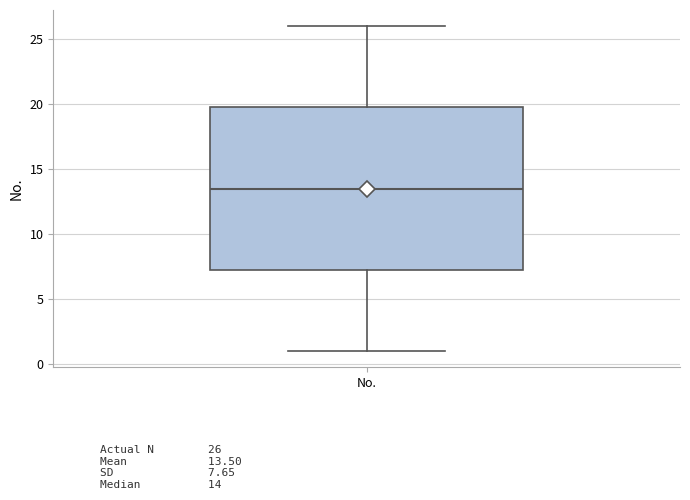

Read this box plot against the y-axis: the position of the median line, the range covered by the box, and the ends of both whiskers. The values are not printed on the chart, so give them approximately, as read against the axis.

median 13.5, box 7.5 to 20.0, whiskers 1.0 to 26.0